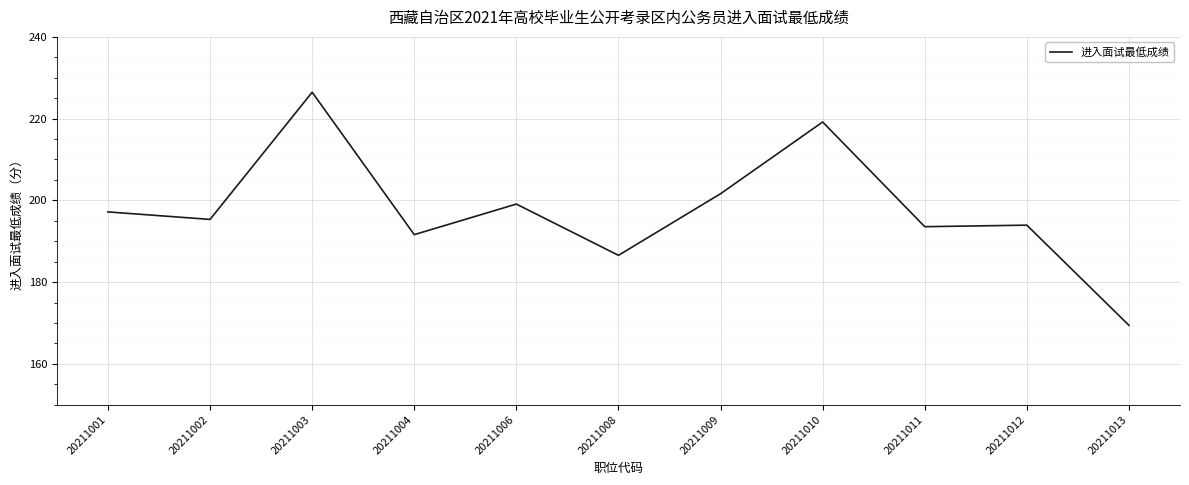

How many lines are shown in the chart?

1